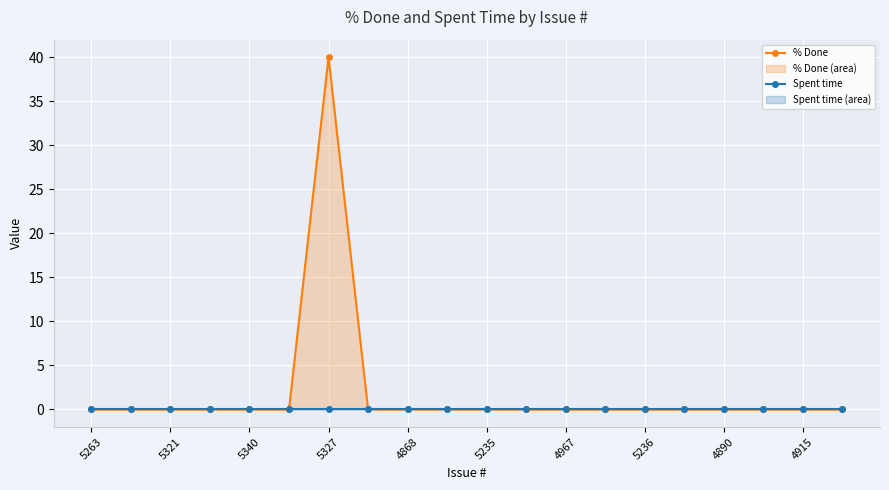

Count the number of categories in the chart.

20